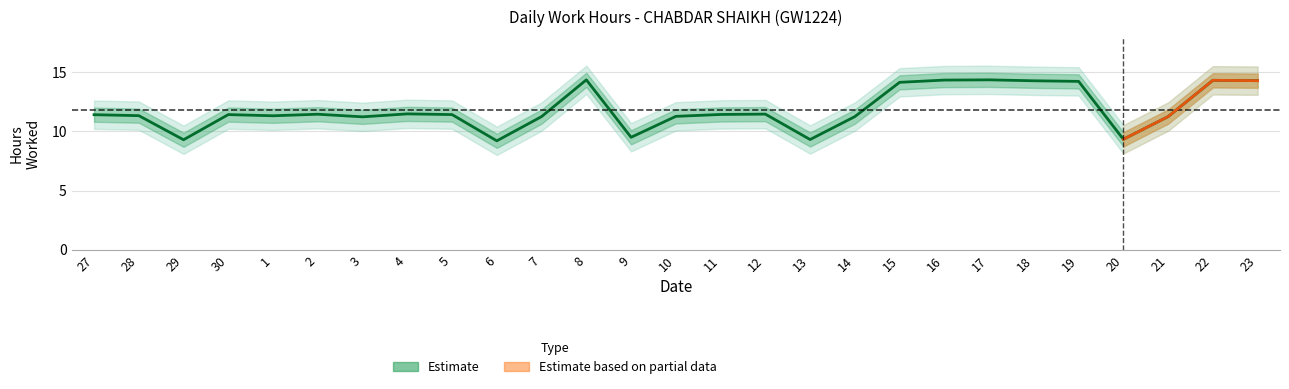

Reading left to right, what are all the values shown in this chart?

27=11.4	28=11.3	29=9.3	30=11.4	1=11.3	2=11.5	3=11.2	4=11.5	5=11.4	6=9.2	7=11.3	8=14.4	9=9.5	10=11.3	11=11.4	12=11.5	13=9.3	14=11.3	15=14.2	16=14.3	17=14.4	18=14.3	19=14.2	20=9.3	21=11.3	22=14.3	23=14.3